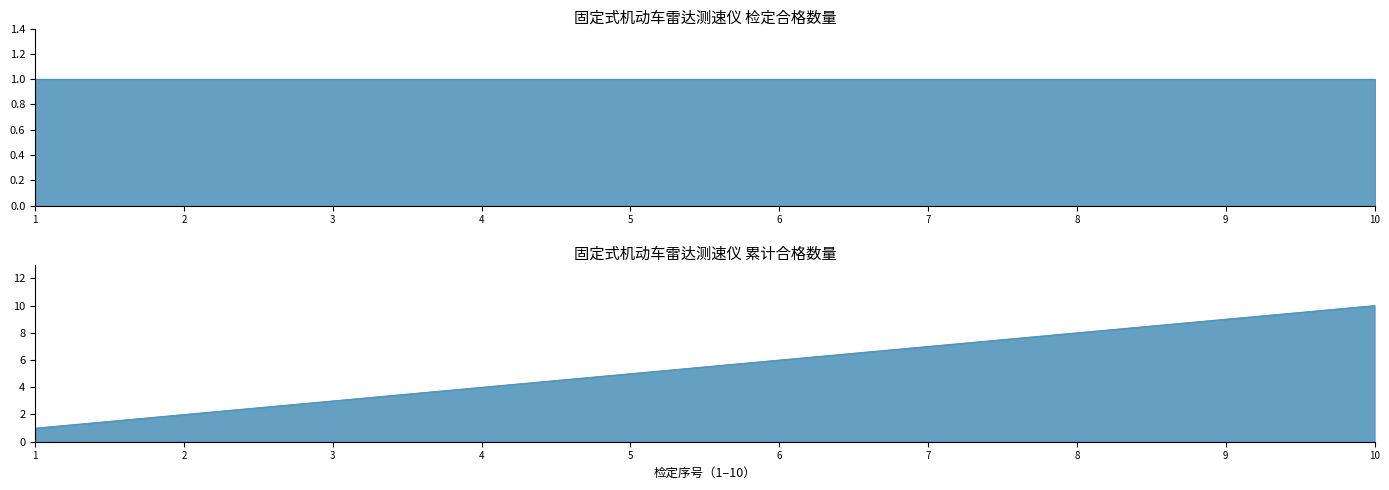

Reading left to right, extract all data points from this chart.

合格数量: 2025-04-01=1	2025-04-01=1	2025-04-01=1	2025-04-01=1	2025-04-01=1	2025-04-01=1	2025-04-02=1	2025-04-02=1	2025-04-02=1	2025-04-02=1
累计合格: 2025-04-01=1	2025-04-01=2	2025-04-01=3	2025-04-01=4	2025-04-01=5	2025-04-01=6	2025-04-02=7	2025-04-02=8	2025-04-02=9	2025-04-02=10